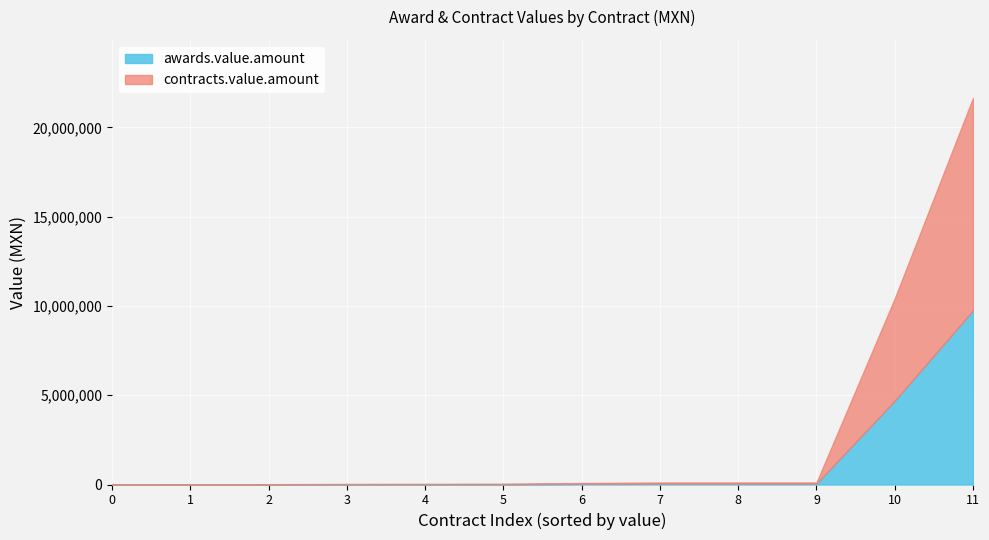

What is the highest value of the awards.value.amount series?

9742093.9